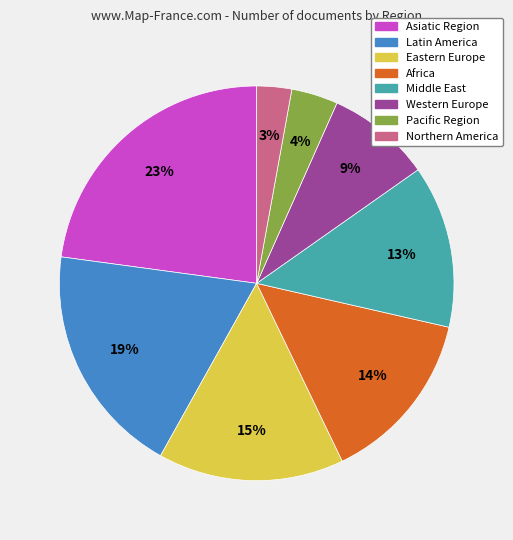

To the nearest percent, what percentage of the pie is Middle East?

13%